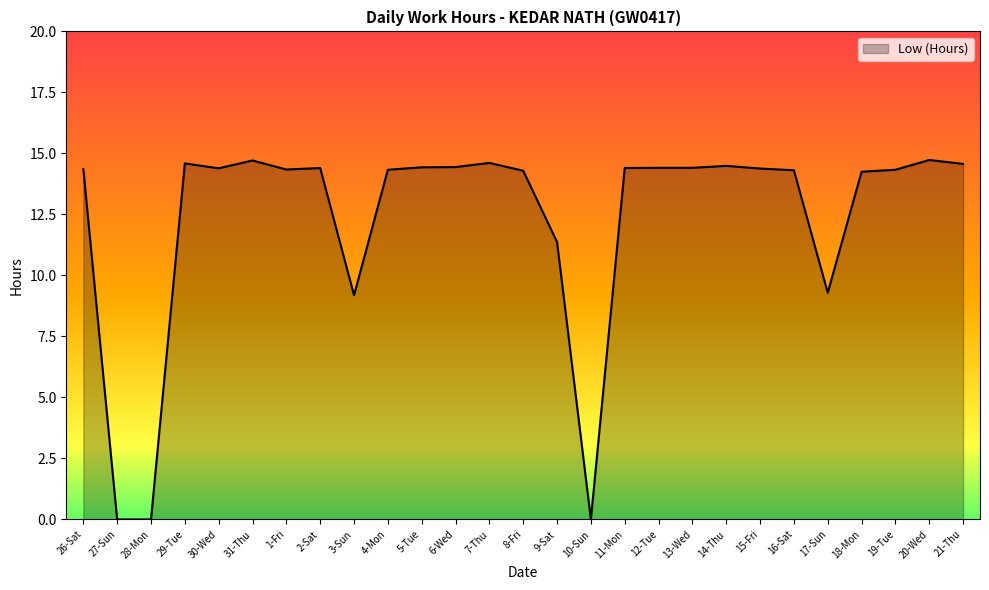

The chart shows a value of 23.0 at 6-Wed. True or false?

False